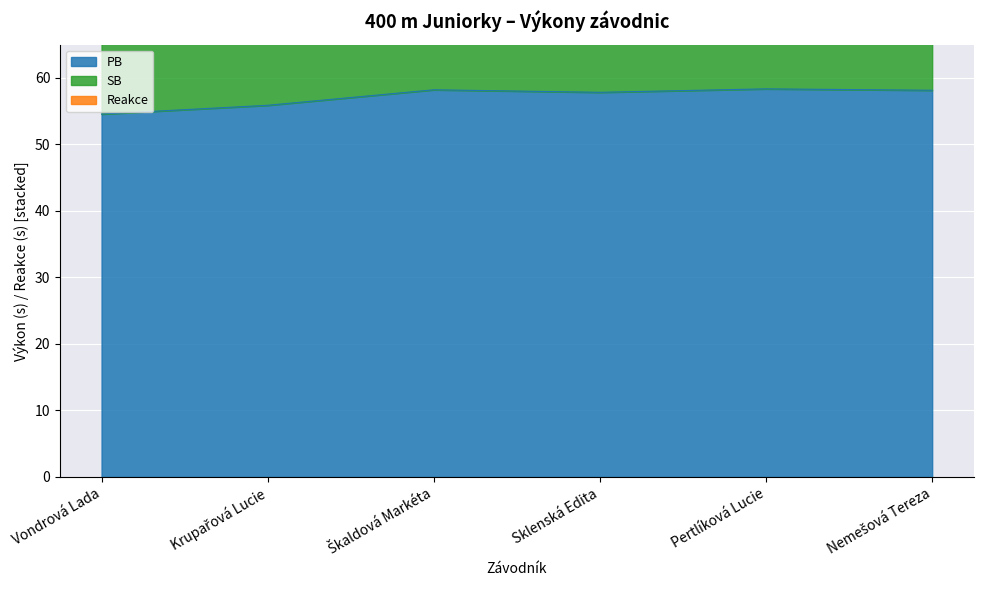

Which series has the widest spread of values?

SB